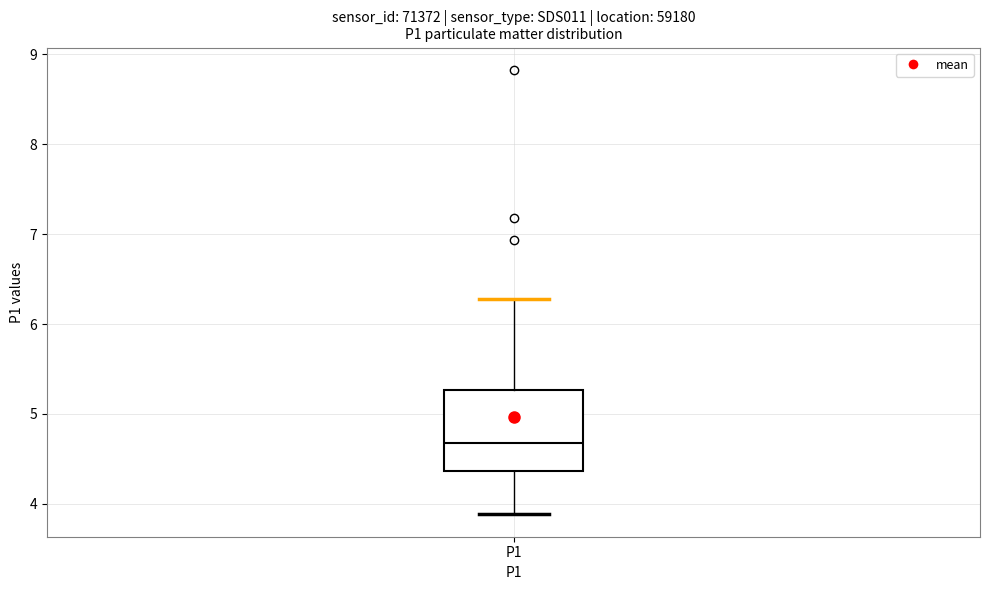

Transcribe this box plot: give where the median line is, the range the box spans, and where the two whiskers end, as read against the y-axis. The values are not printed on the chart, so give them approximately, as read against the axis.

median 4.7, box 4.4 to 5.3, whiskers 3.9 to 6.3